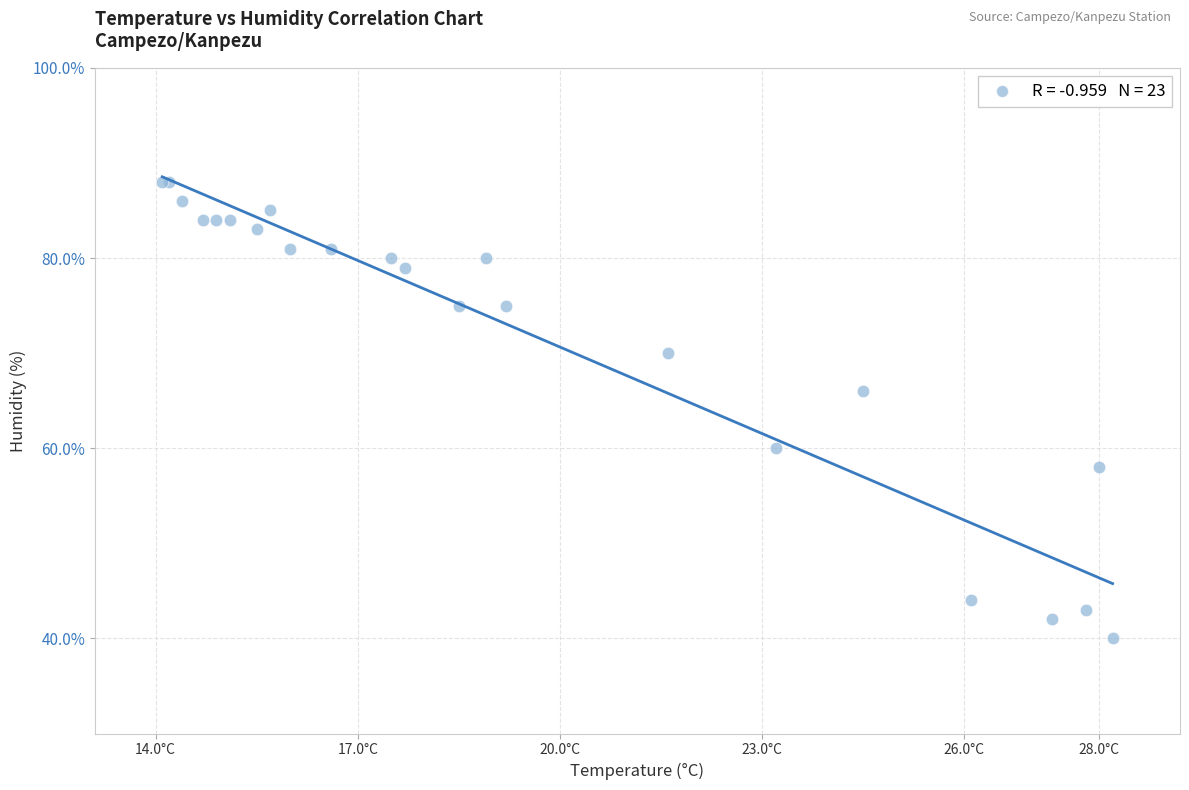

What Y value in the scatter plot is closest to 64?

66